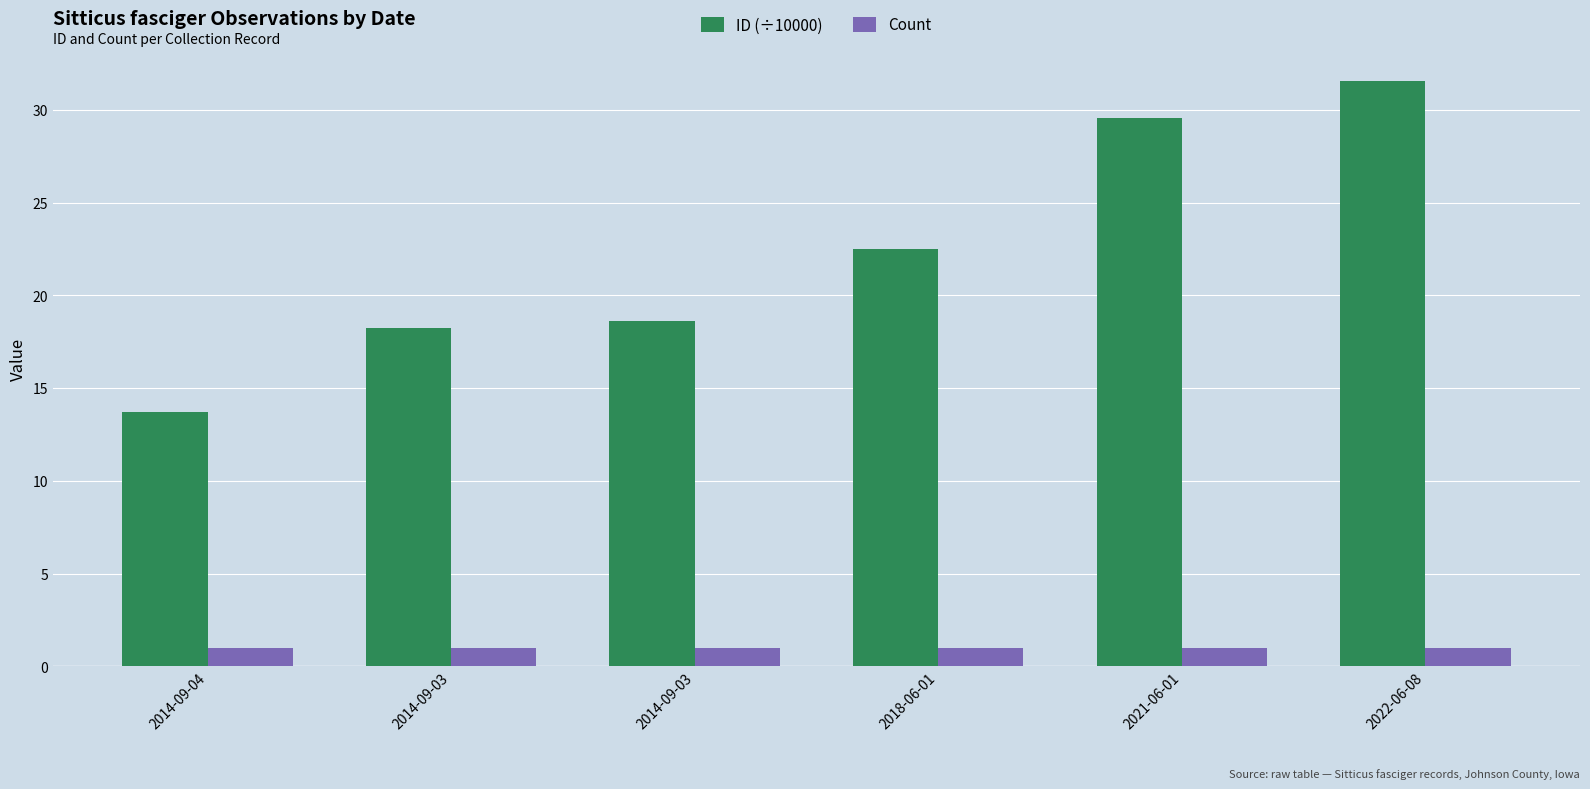

How many data points does each series have?

6